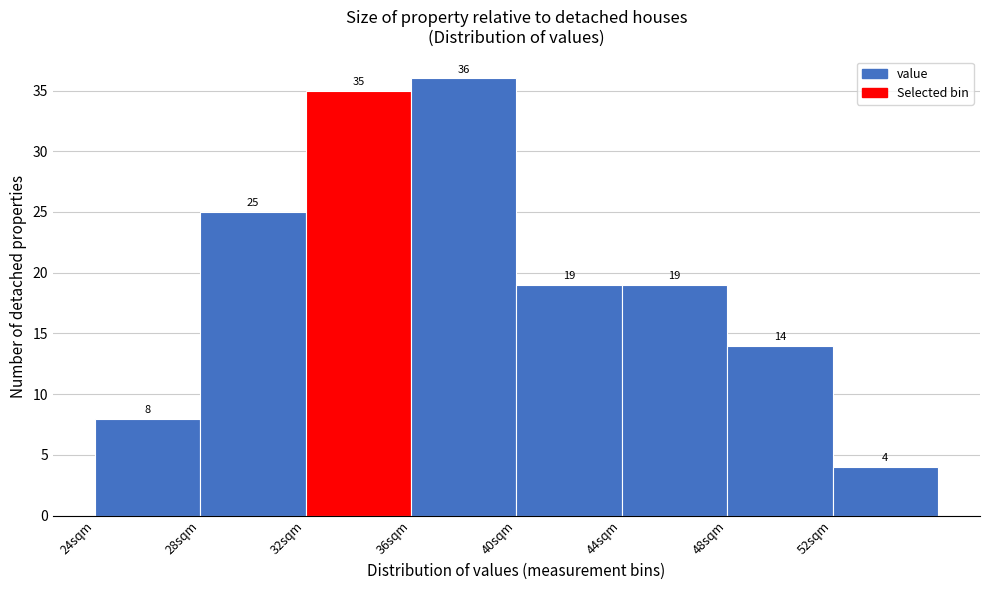

Over which range of the x-axis is the bar tallest?

36 to 40